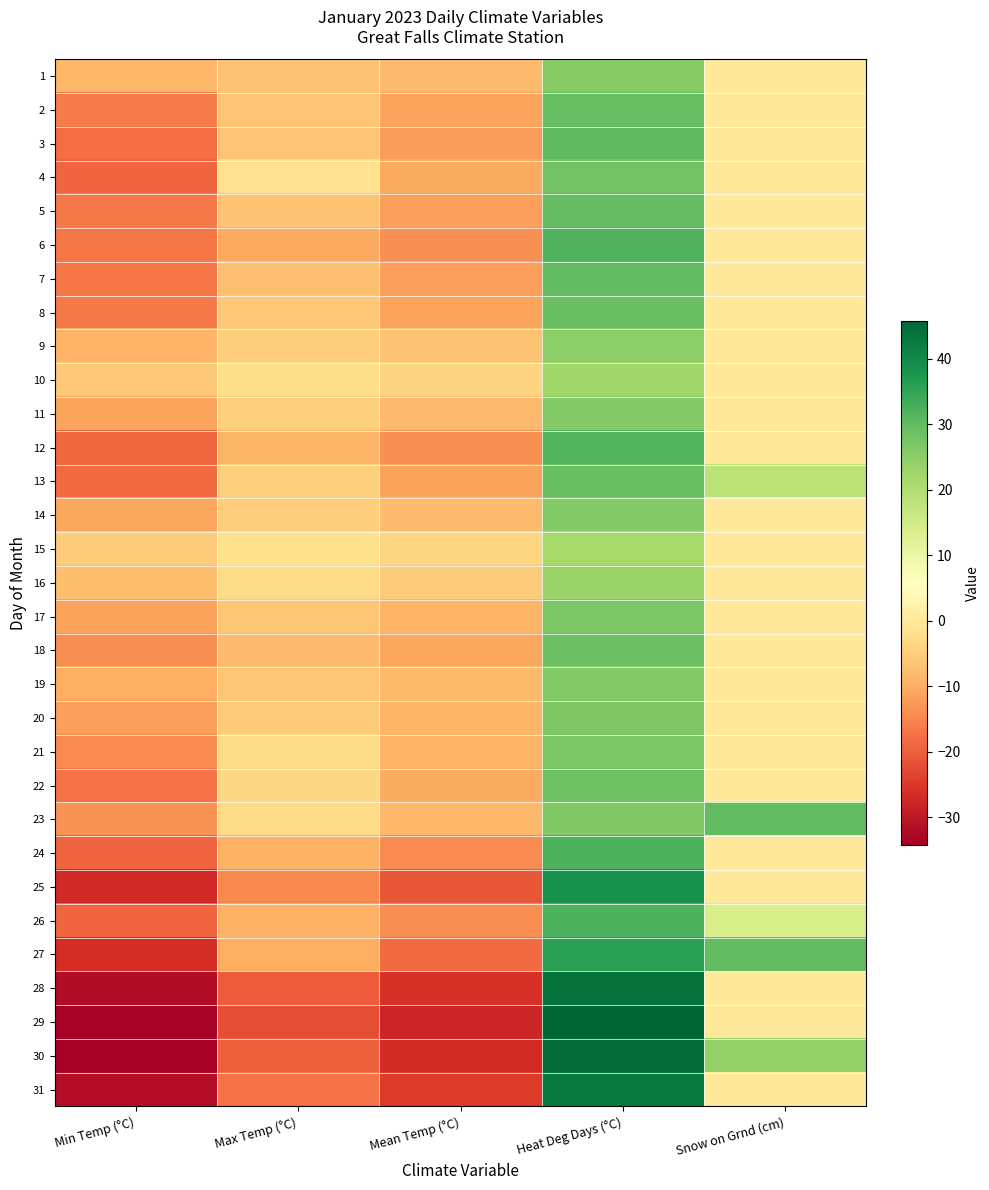

Which label corresponds to the smallest value in the chart?

Min Temp (°C)